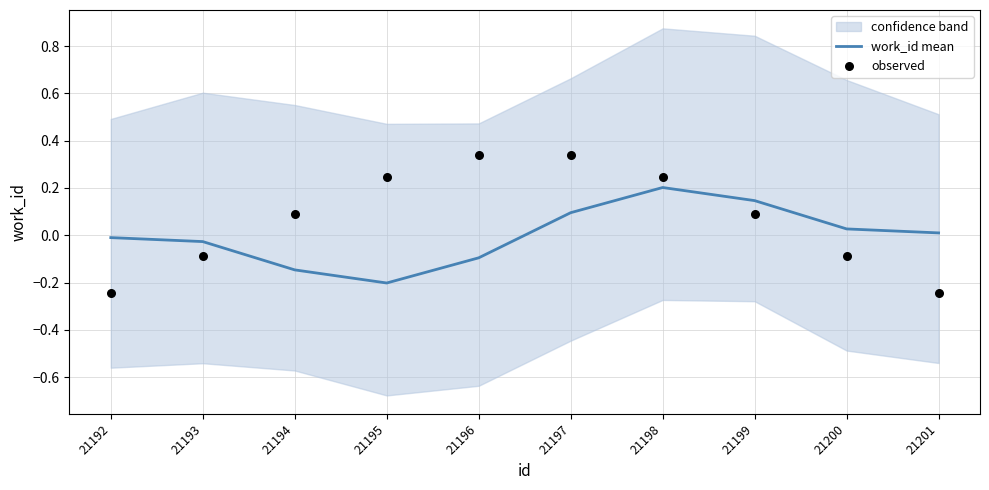

Which series contains the highest Y value?

observed